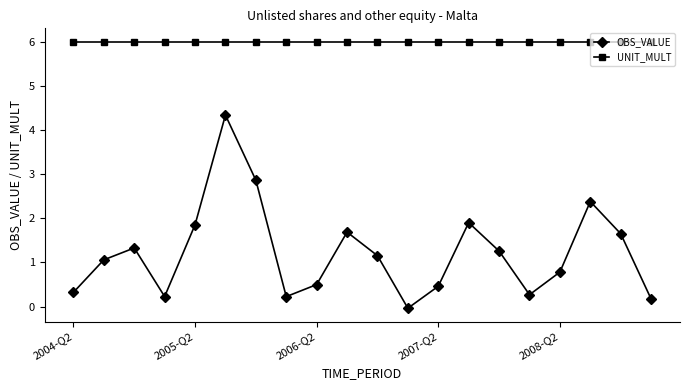

What is the value of the UNIT_MULT point at the 20th from the left?

6.0